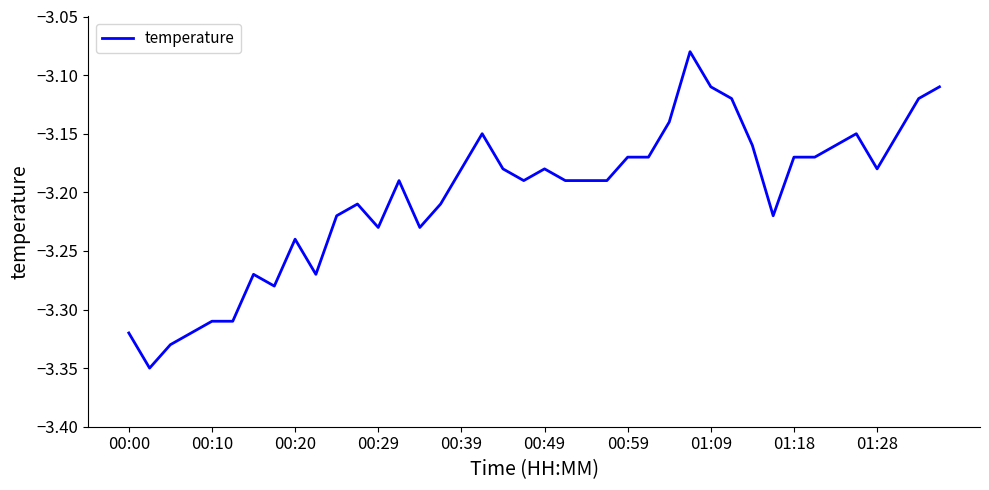

What is the difference between the maximum and minimum values?

0.3